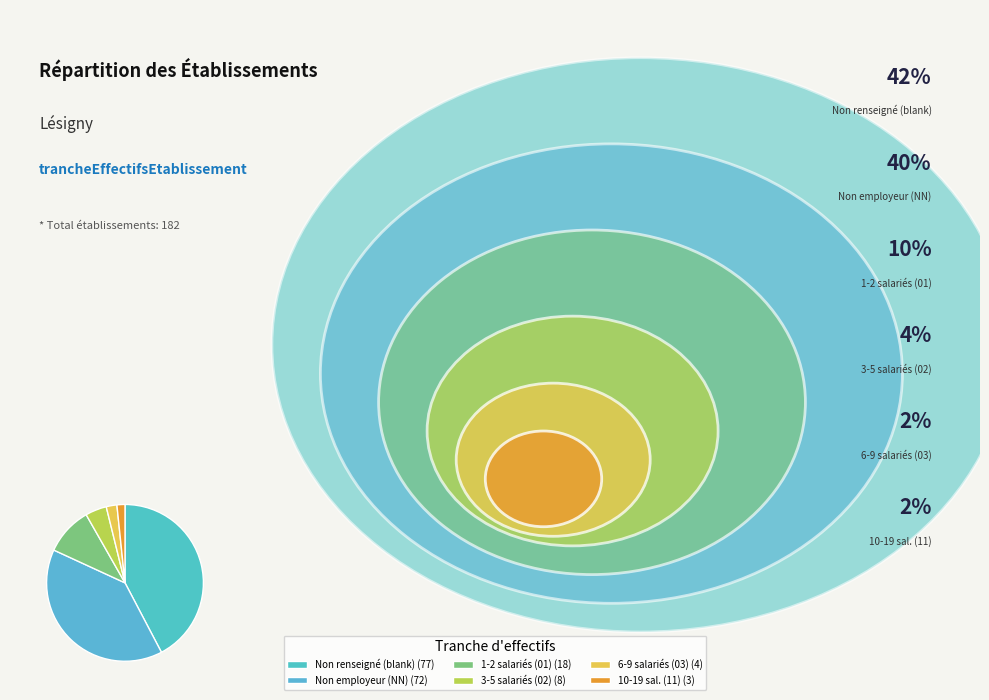

How many slices are in this pie chart?

6